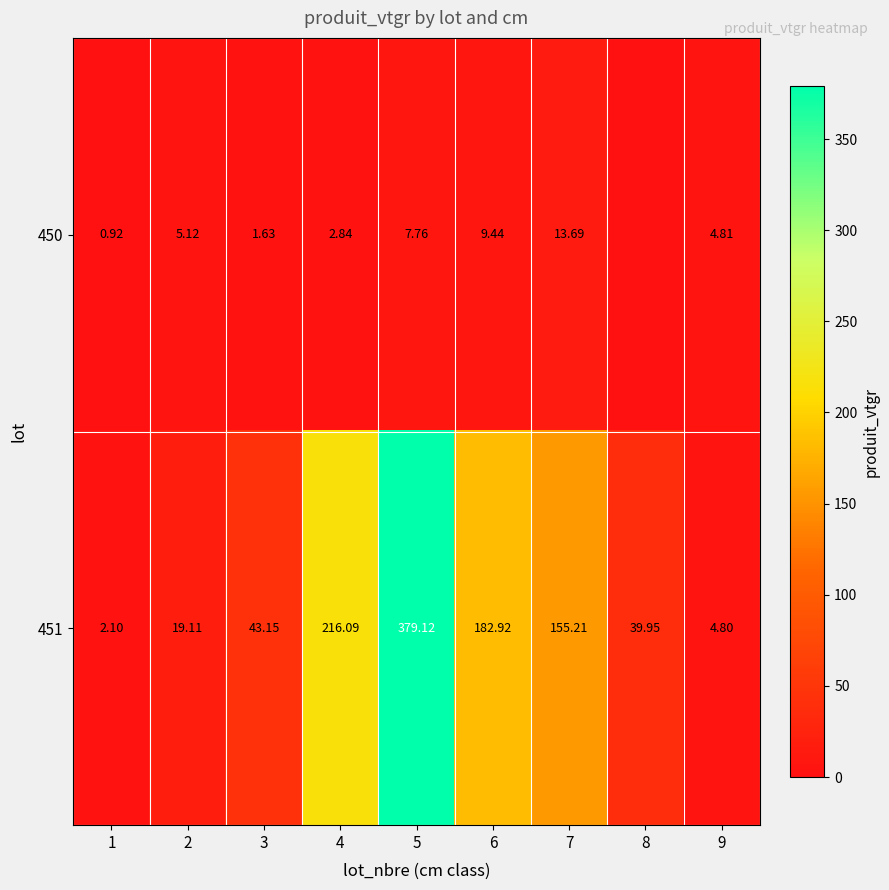

Is the value of 450 at 6 greater than the value of 451 at 8?

No